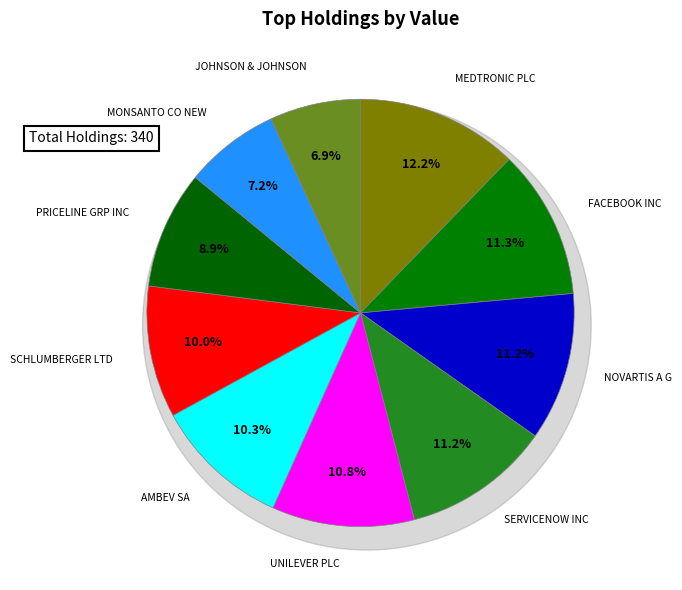

How many segments does this pie chart have?

10